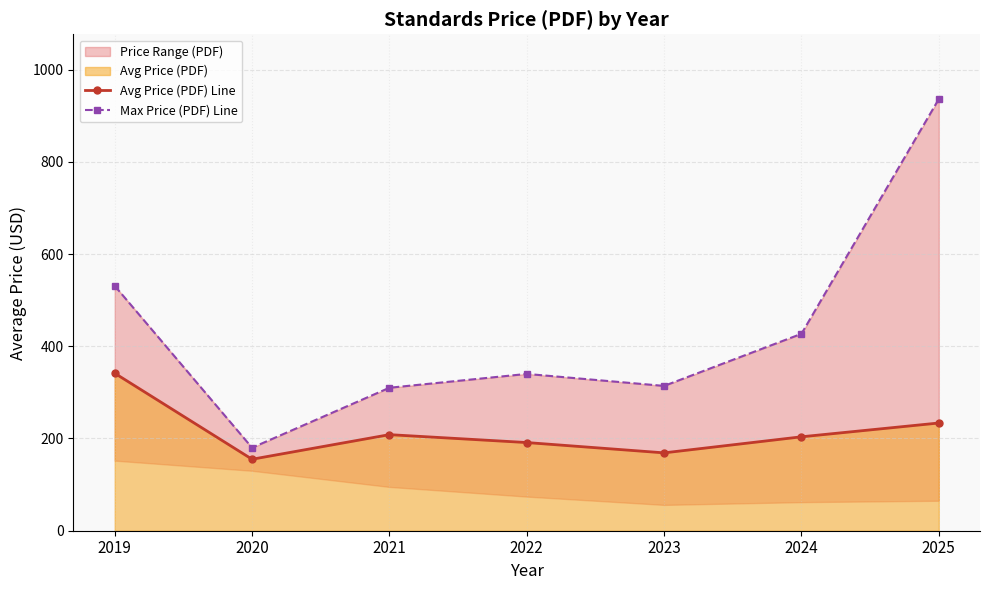

Which series has the largest total across all categories?

Max Price (PDF) Line